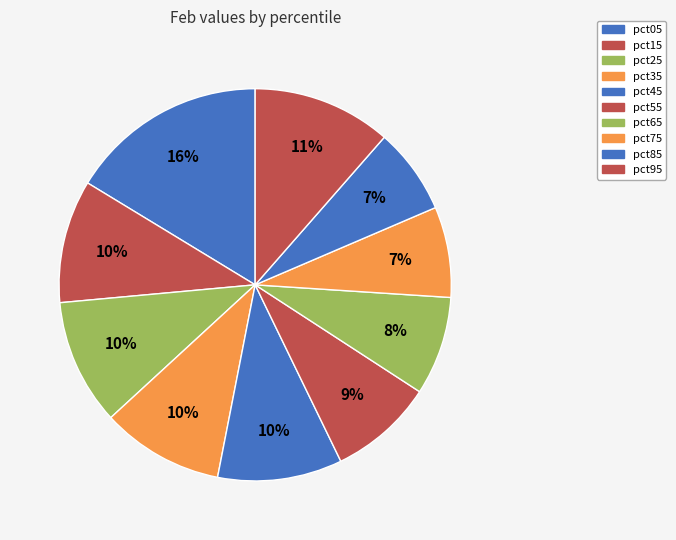

The pct95 slice represents 17% of the pie. True or false?

False